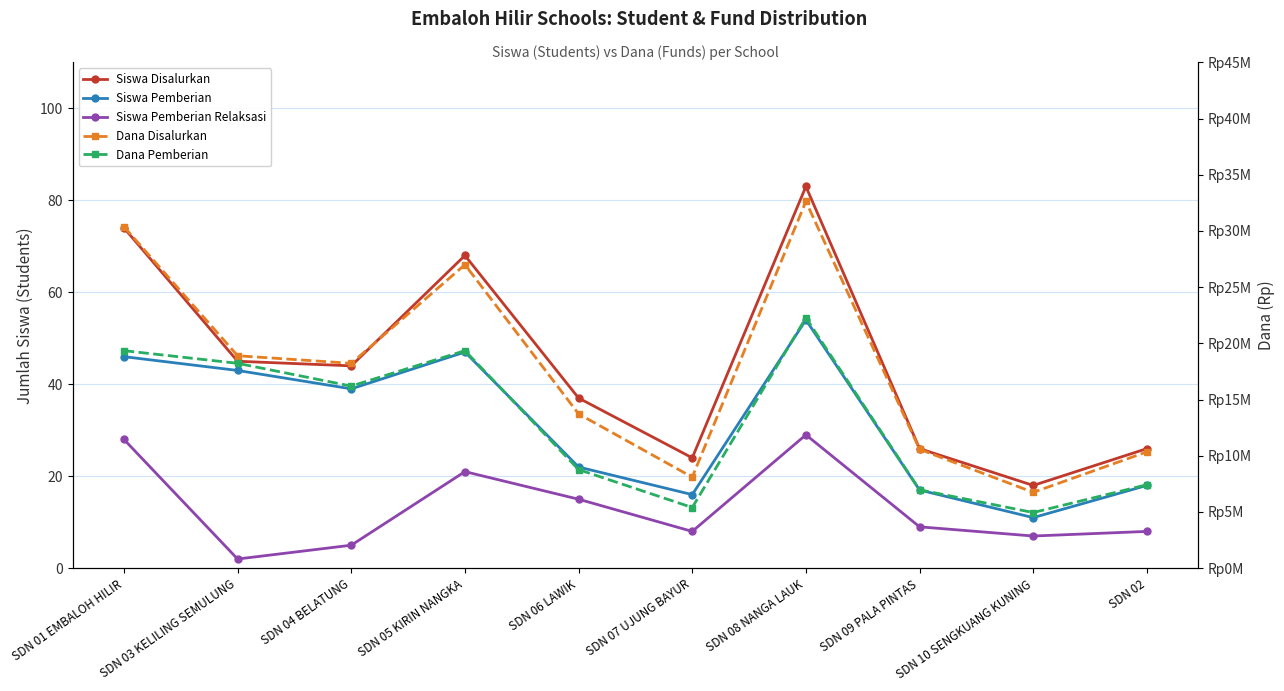

At which label does Siswa Pemberian Relaksasi reach its peak?

SDN 08 NANGA LAUK